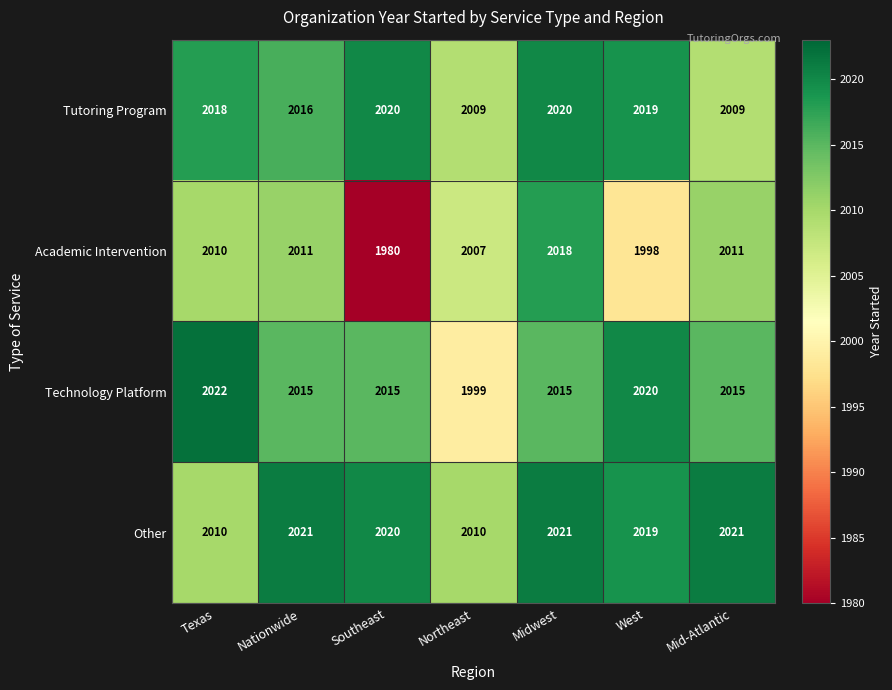

Rank the series by their maximum value, from highest to lowest.

Technology Platform, Other, Tutoring Program, Academic Intervention